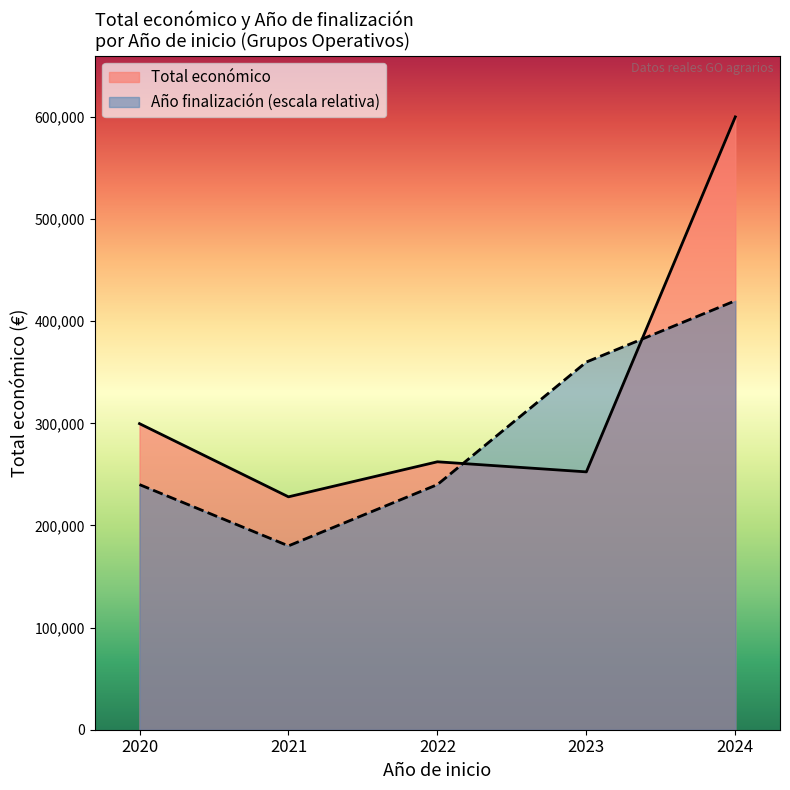

What is the sum of all Año de finalización values?

1440000